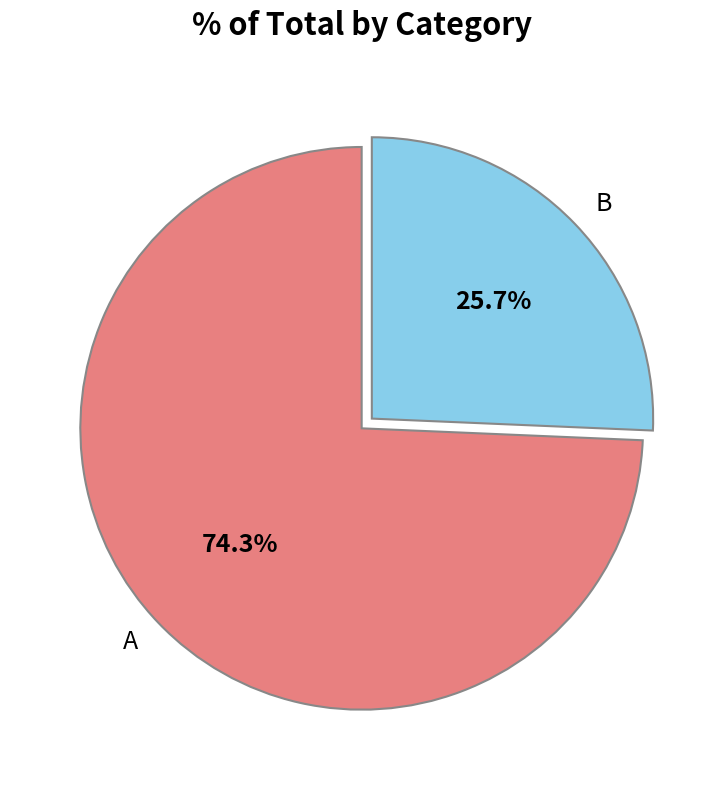

How many segments does this pie chart have?

2